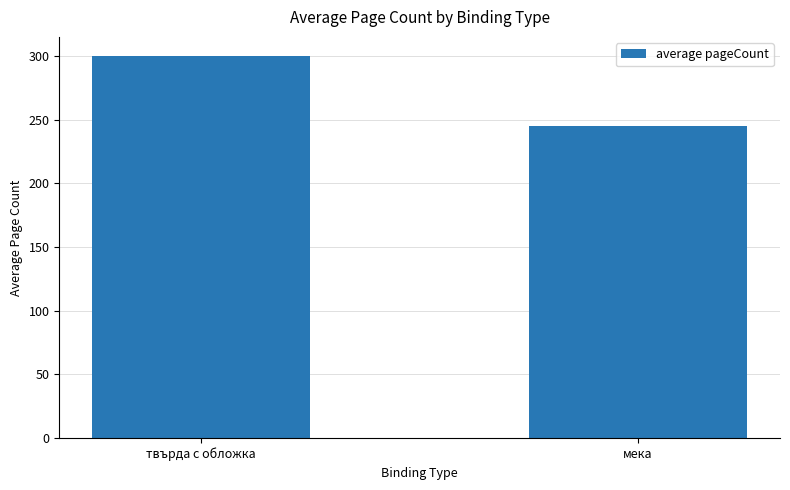

Are the bars grouped side by side (vs. stacked)?

No